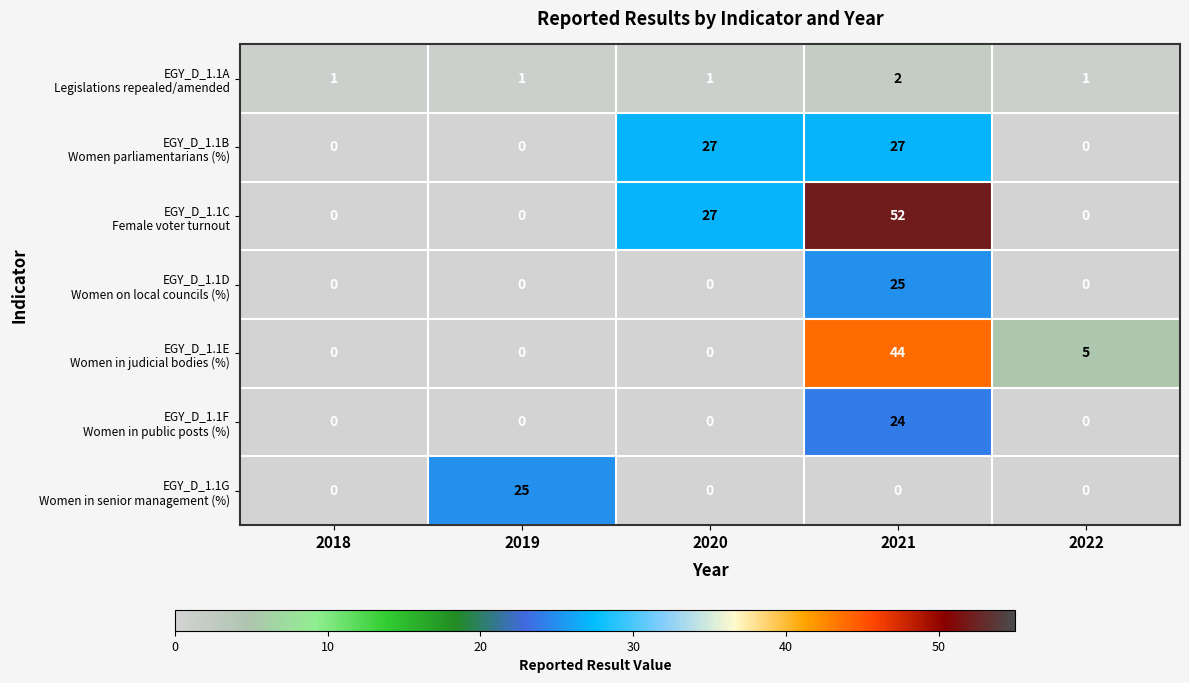

What is the greatest value displayed?

52